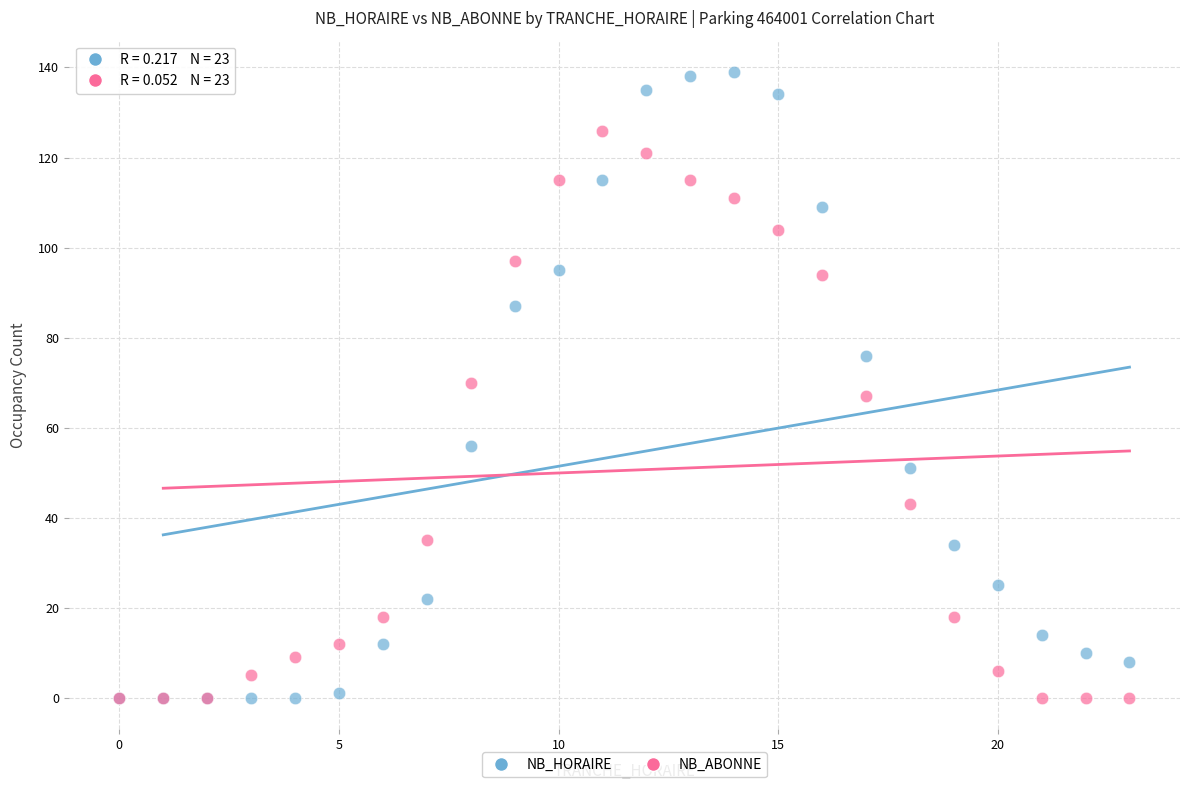

Which series has the widest spread of Y values?

NB_HORAIRE